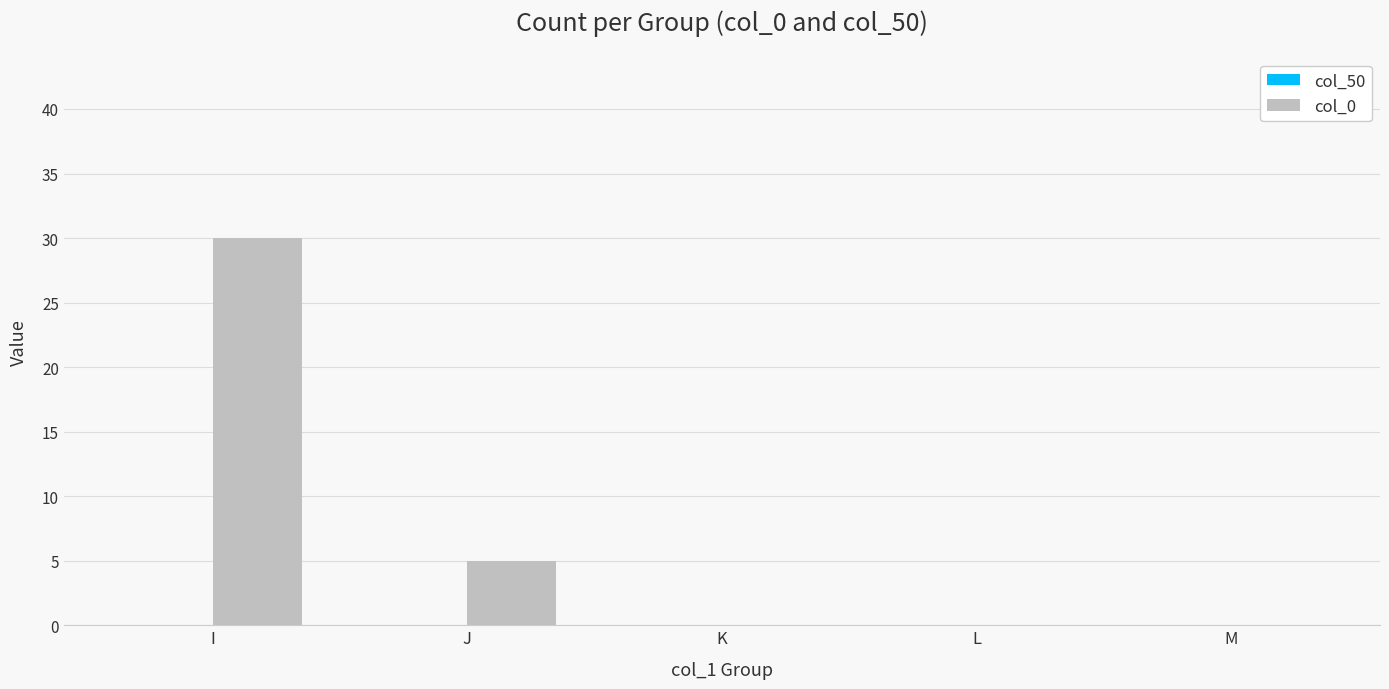

What is the maximum value shown in the chart?

30